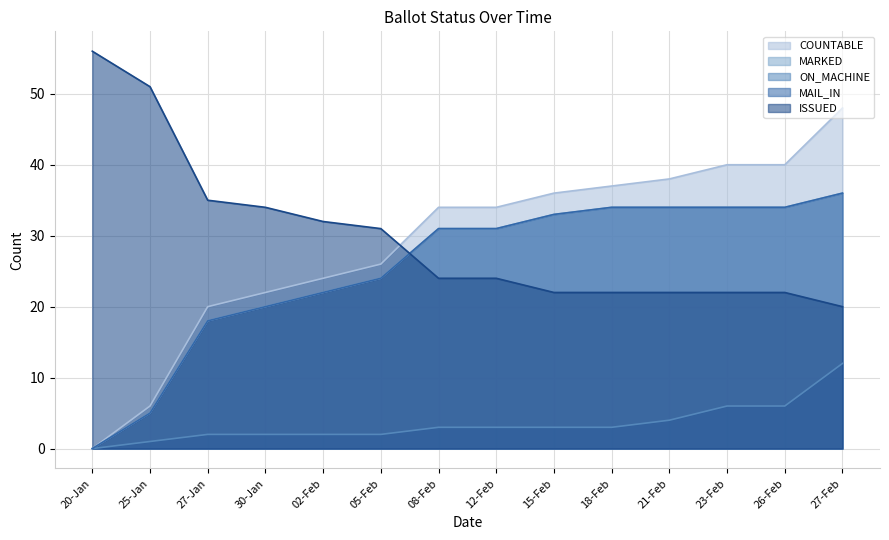

What position from the right is 26-Feb?

2